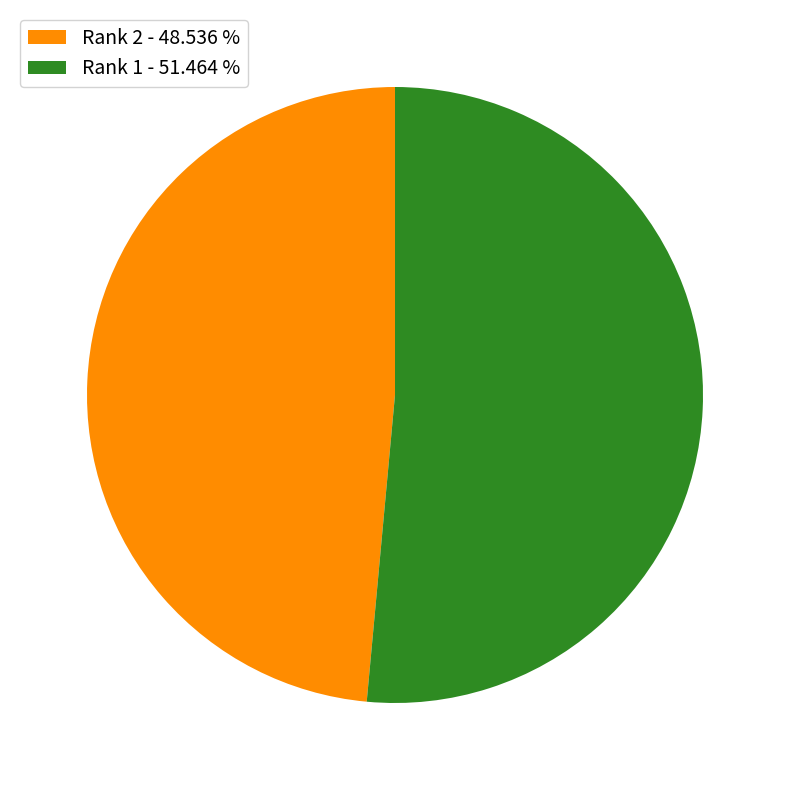

How many slices are in this pie chart?

2